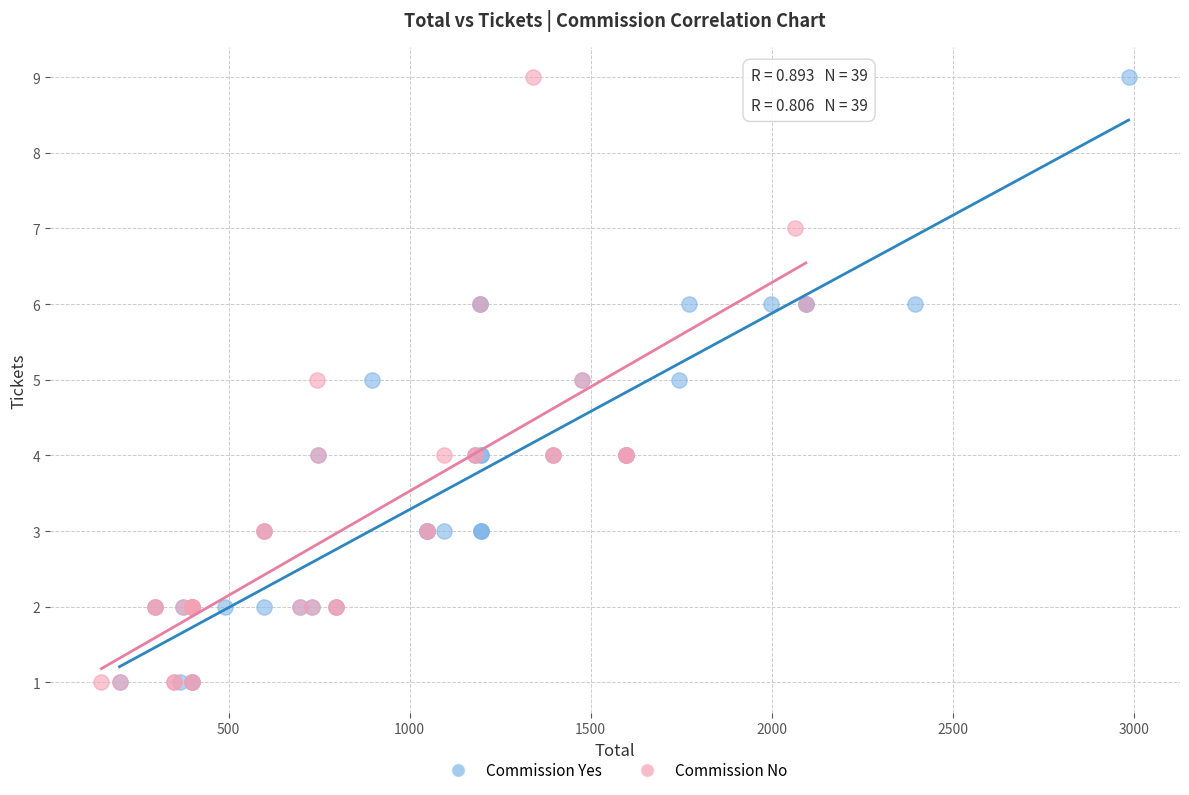

What are all the series names shown in the legend?

Commission Yes, Commission No